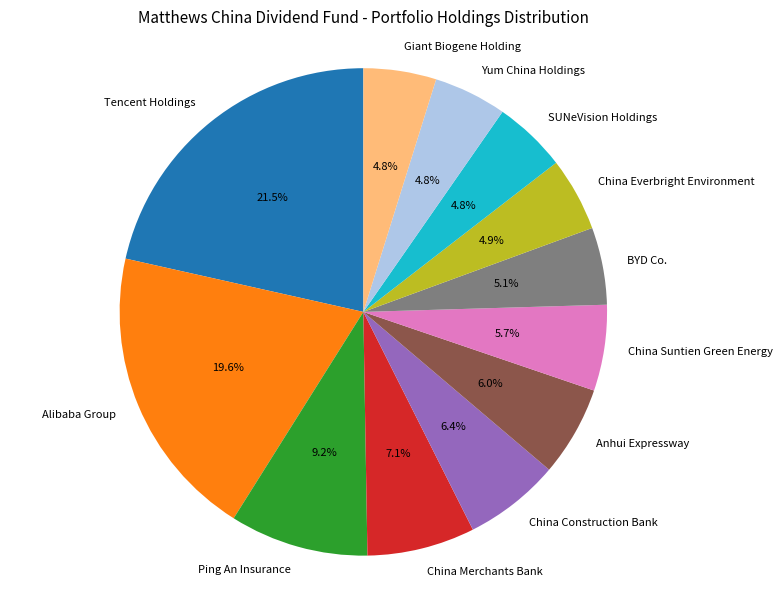

To the nearest percent, what percentage of the pie is China Merchants Bank?

7%